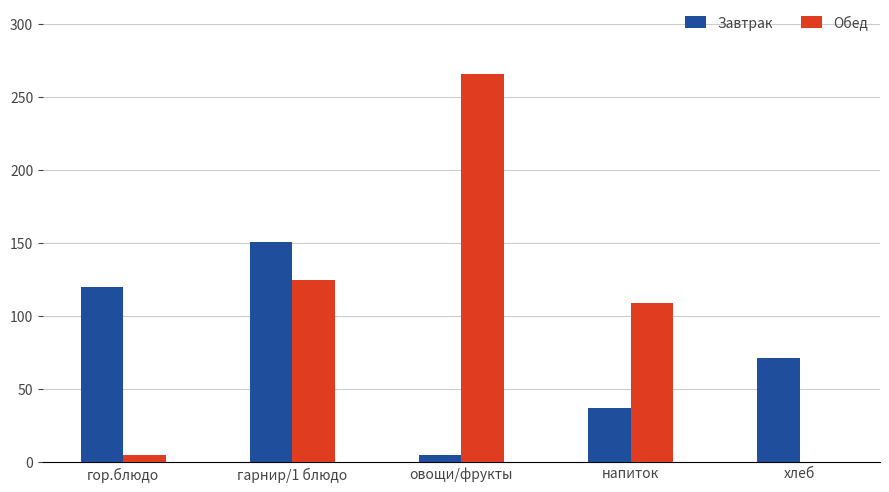

Between гарнир/1 блюдо and напиток, which series saw the biggest shift?

Завтрак